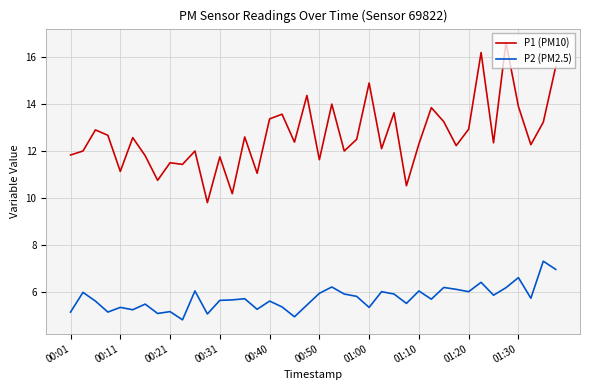

Which series has the largest total across all categories?

P1 (PM10)